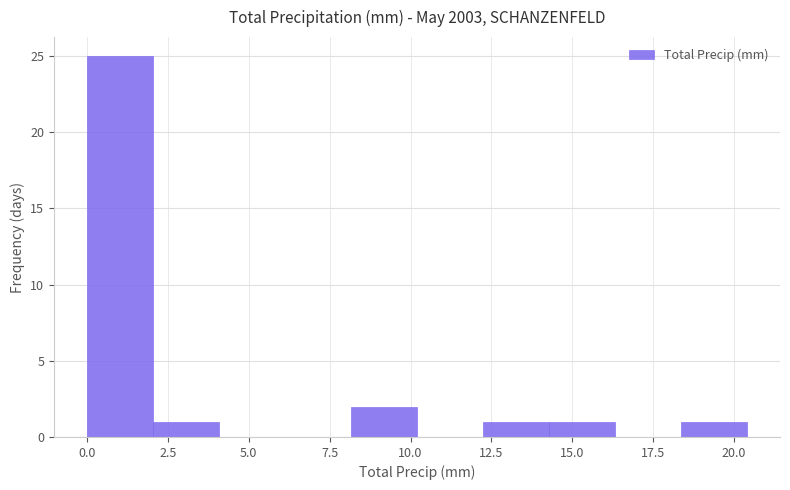

Which range on the x-axis has the tallest bar?

0.0 to 2.0